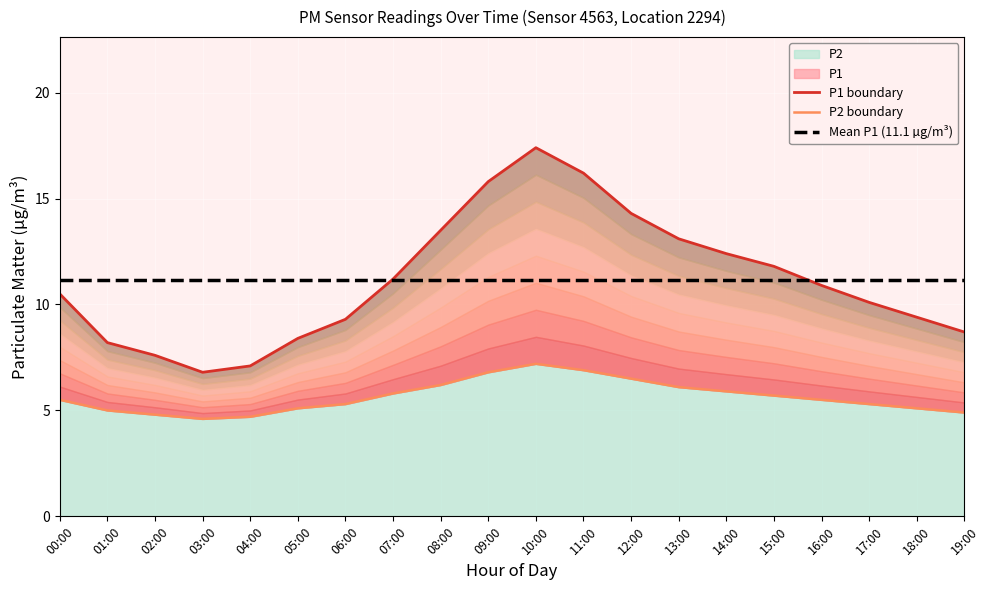

True or false: Mean P1 (11.1 µg/m³) has a value of 7.0 at 10:00.

False